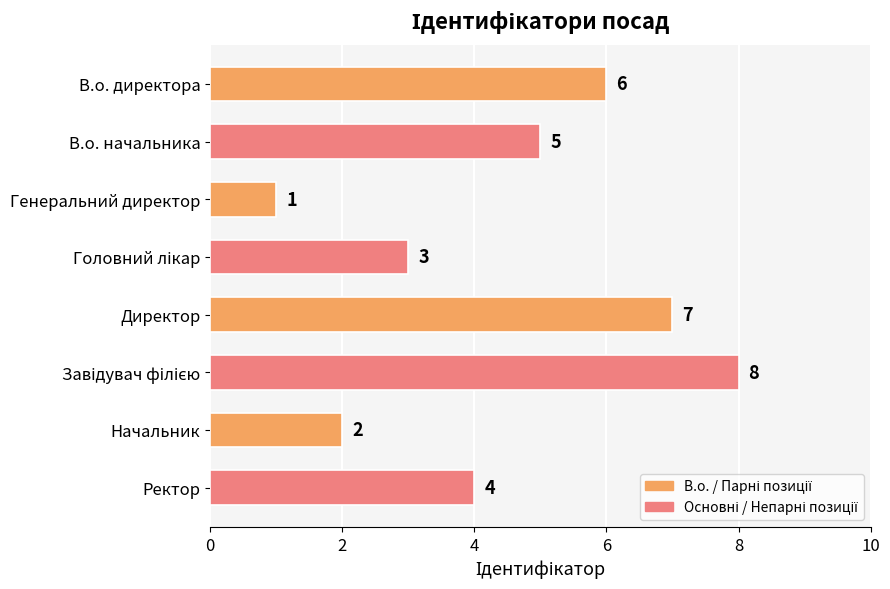

What is the label of the 1st bar from the top?

В.о. директора